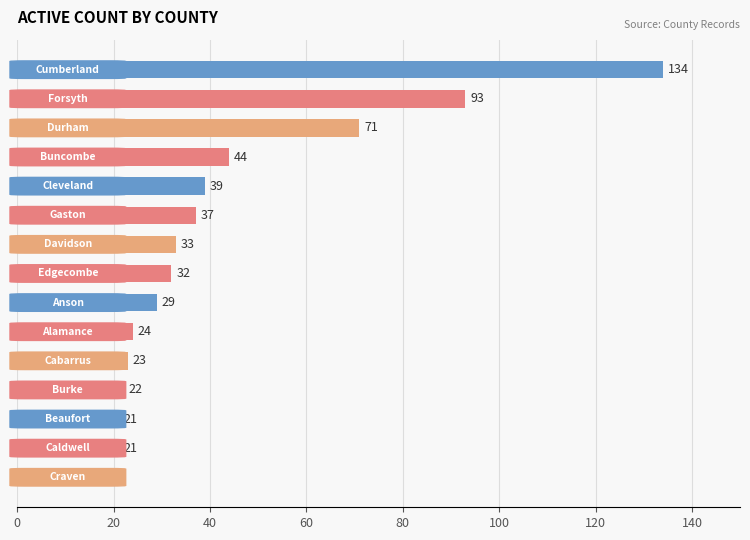

How many bars are there in total?

15